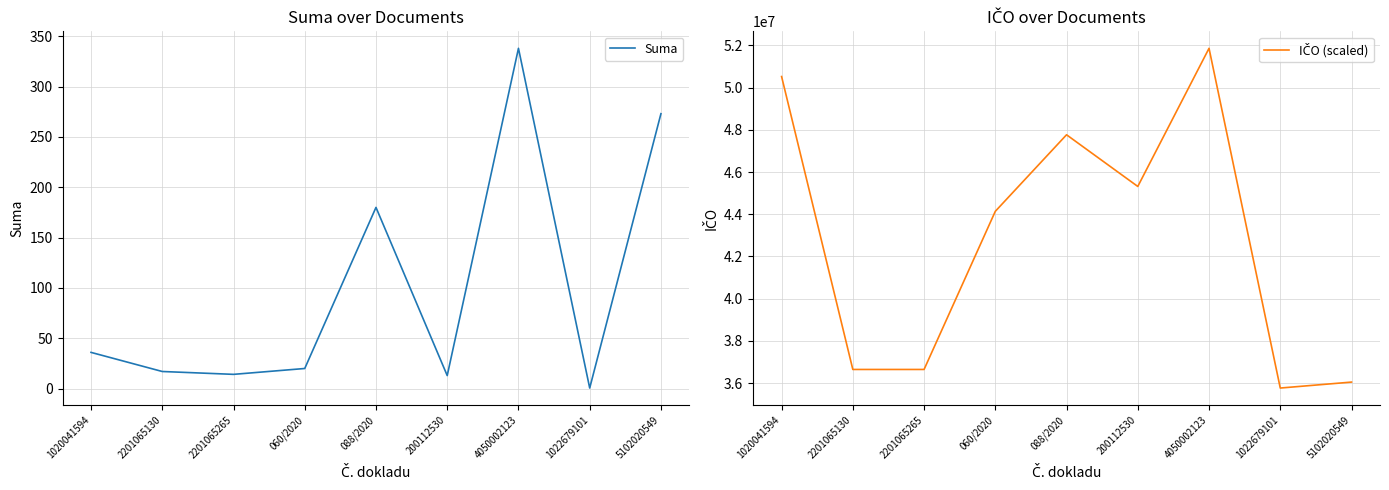

The IČO (scaled) series shows 36644030.0 at 2201065130. True or false?

True